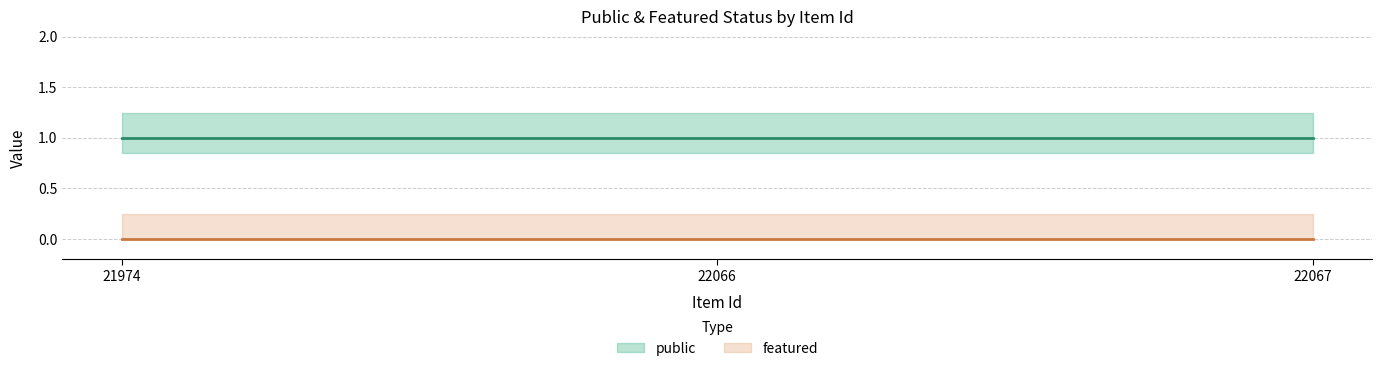

The public series shows 0 at 22066. True or false?

False